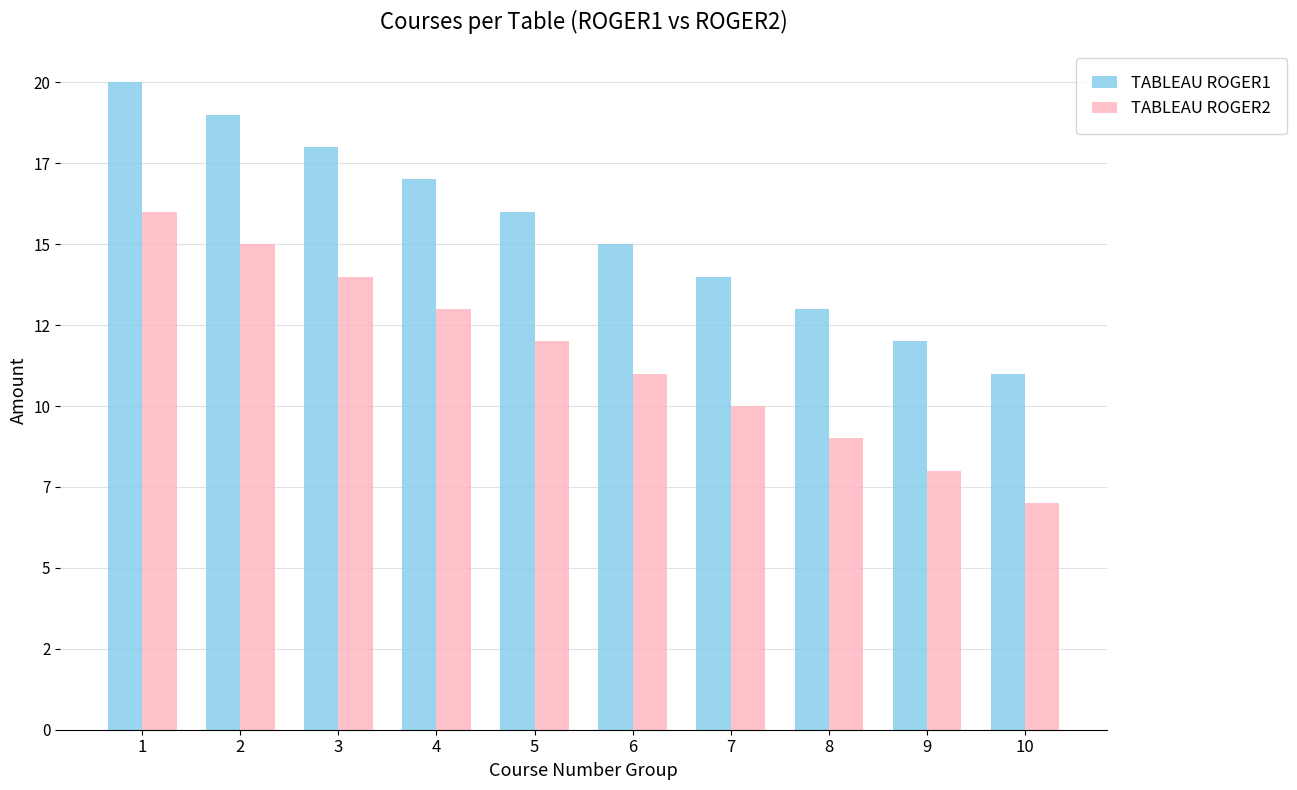

Which series has the largest range (max minus min)?

TABLEAU ROGER1